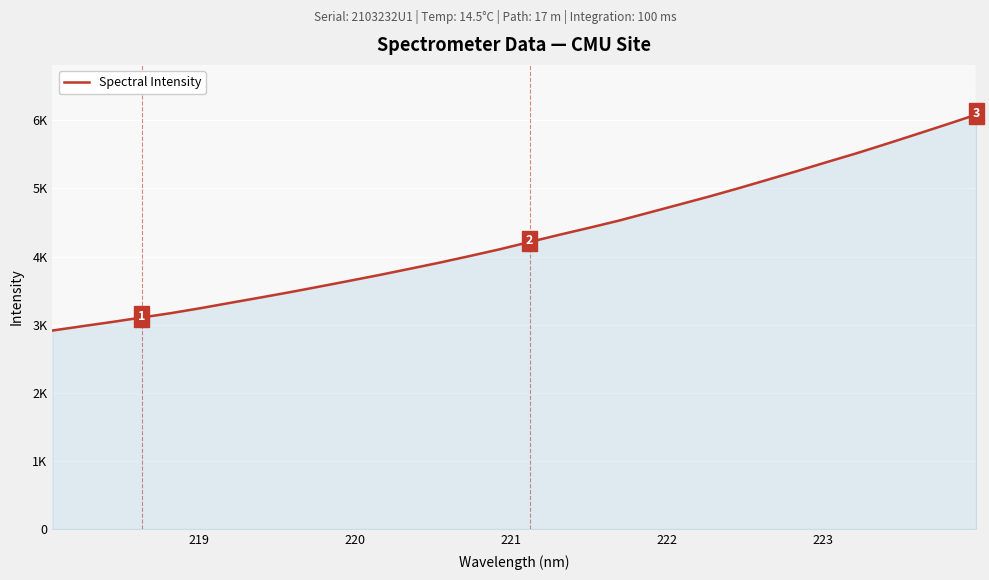

Does the chart display data point markers on the line(s)?

No